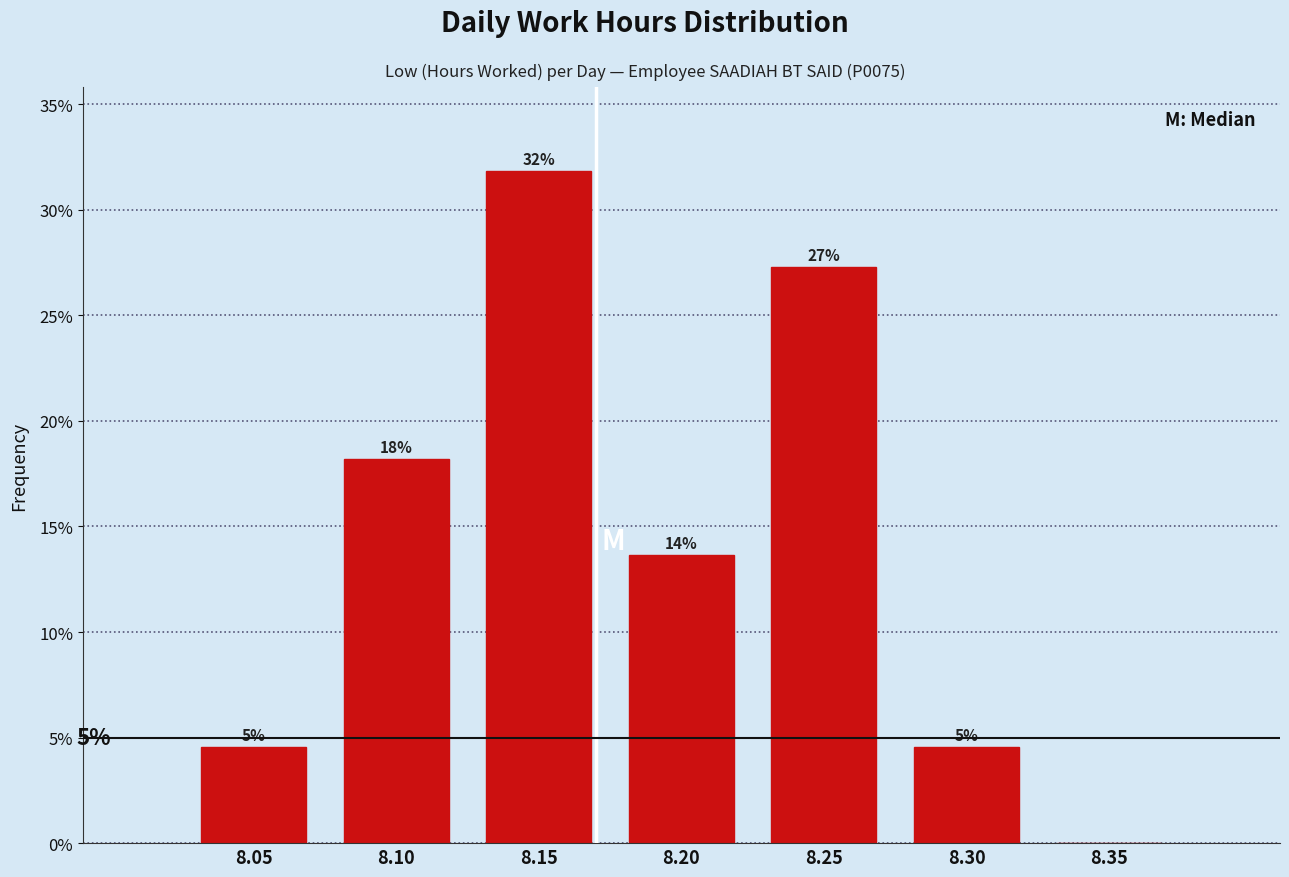

Are the bars horizontal?

No